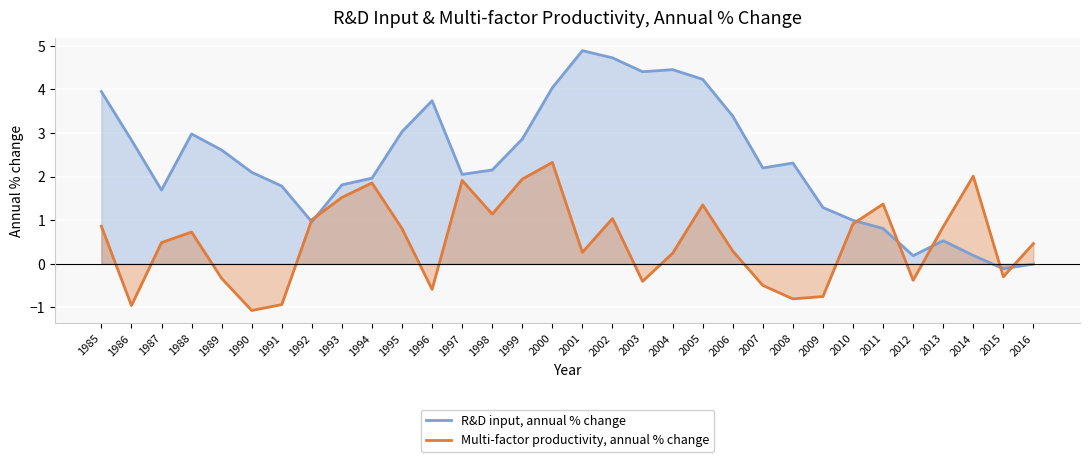

List the labels in order of Multi-factor productivity, annual % change value, largest first.

2000, 2014, 1999, 1997, 1994, 1993, 2011, 2005, 1998, 2002, 1992, 2010, 1985, 2013, 1995, 1988, 1987, 2016, 2006, 2001, 2004, 2015, 1989, 2012, 2003, 2007, 1996, 2009, 2008, 1991, 1986, 1990